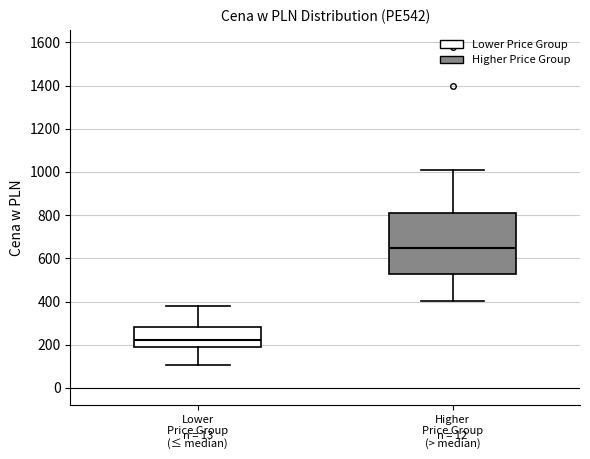

Reading left to right, read every box against the y-axis: the position of its median line, the range the box covers, and the ends of its whiskers. The values are not printed on the chart, so give them approximately, as read against the axis.

Lower Price Group (≤ median): median 220, box 200 to 280, whiskers 100 to 380
Higher Price Group (> median): median 640, box 520 to 820, whiskers 400 to 1000